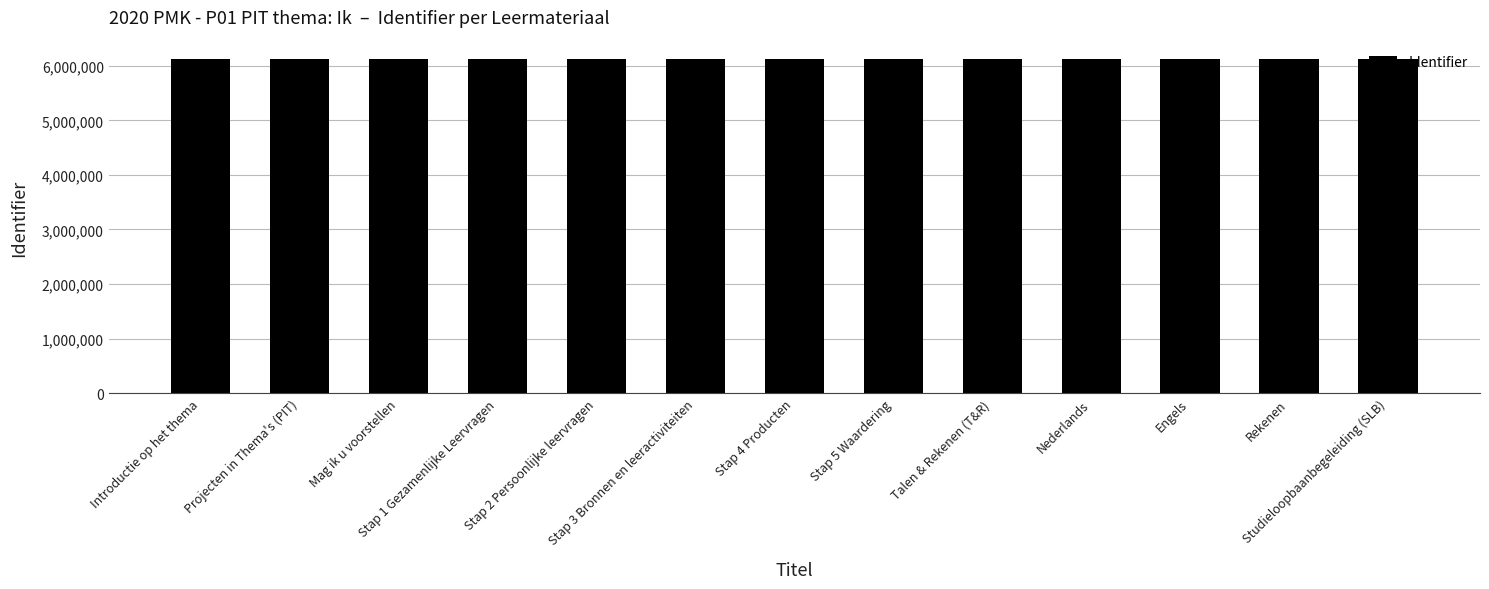

What is the difference between the maximum and second lowest values?

24